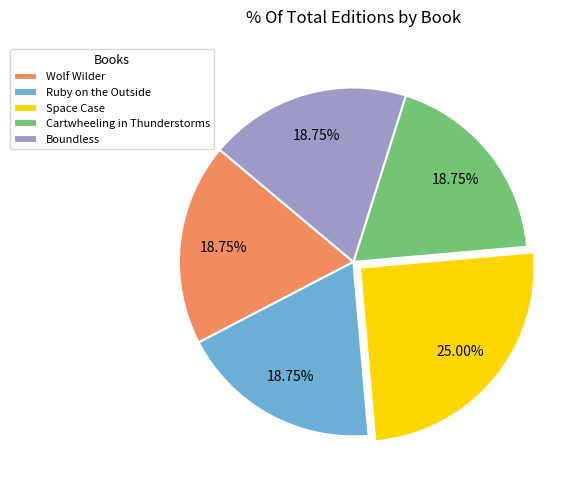

How much of the chart is everything except Space Case?

75.0%